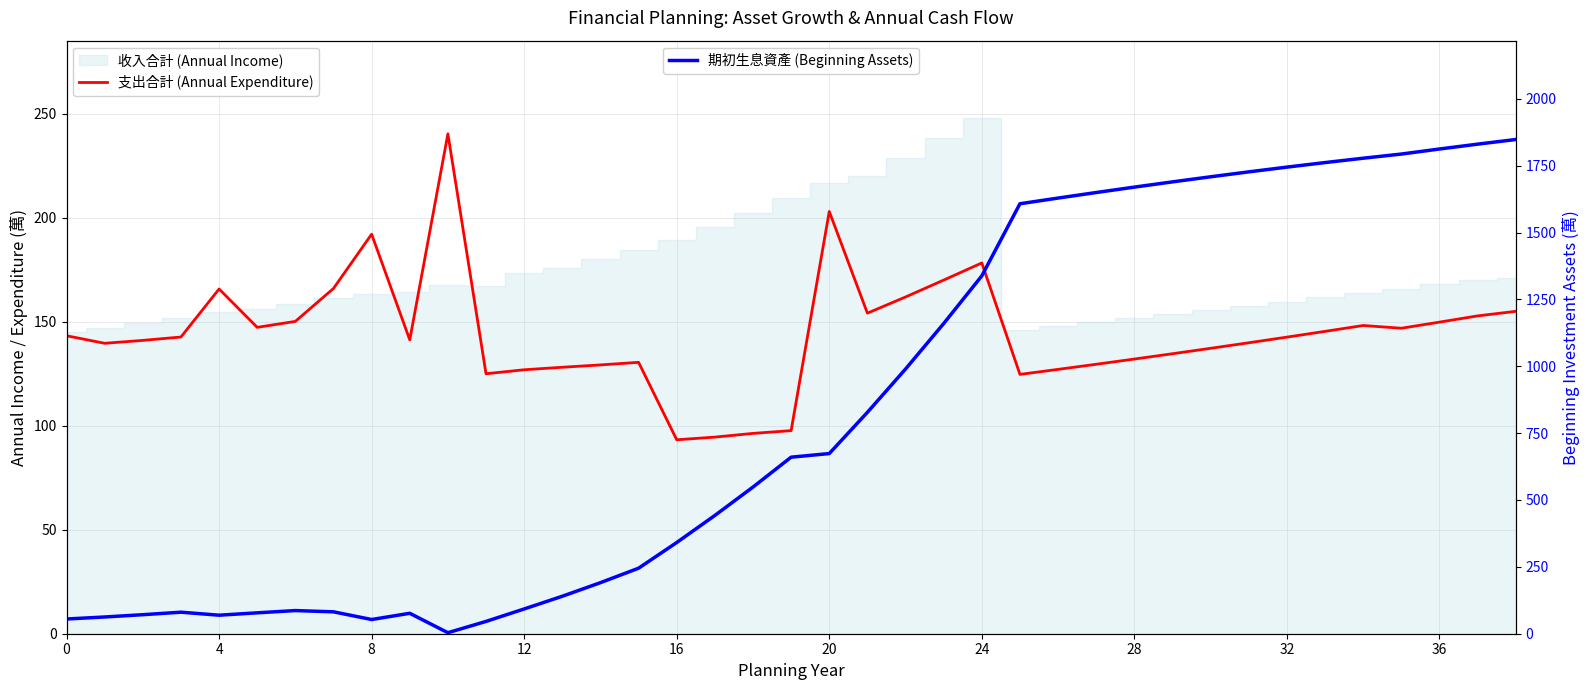

In 期初生息資產 (Beginning Assets), how many points are lower than both neighbors (excluding endpoints)?

3